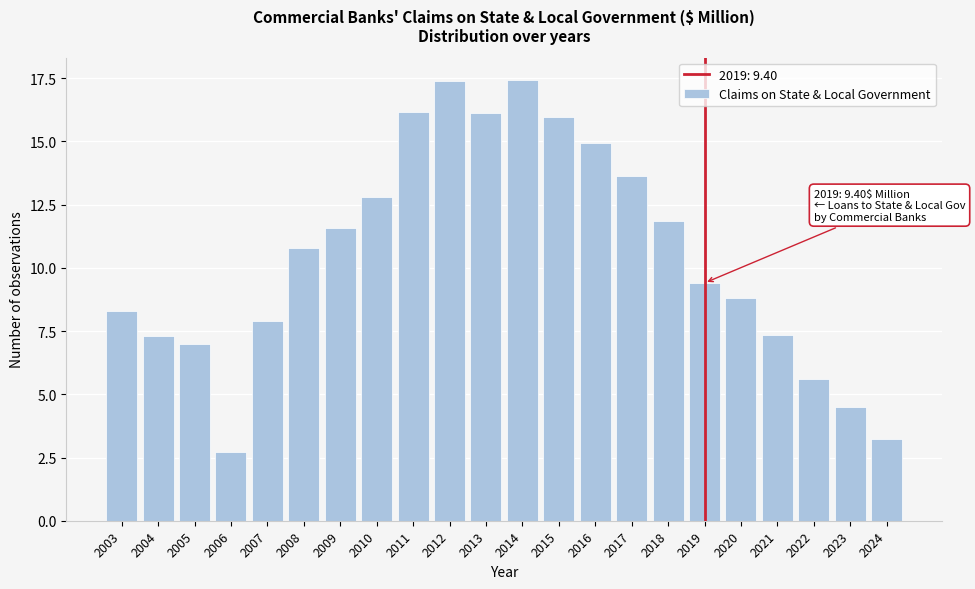

What is the value of the 12th bar from the left?

17.4